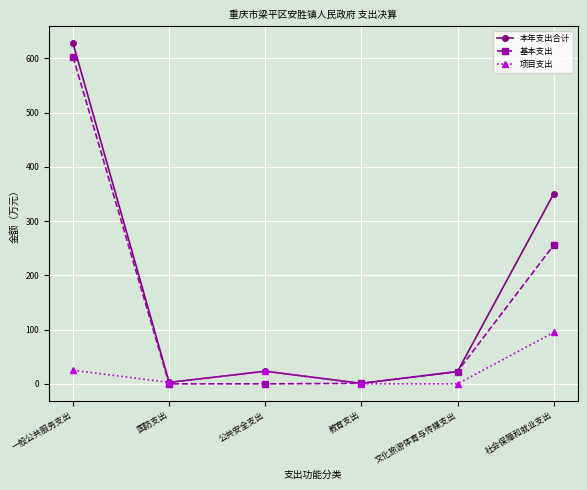

What is the difference between the 基本支出 values at 教育支出 and 文化旅游体育与传媒支出?

21.7